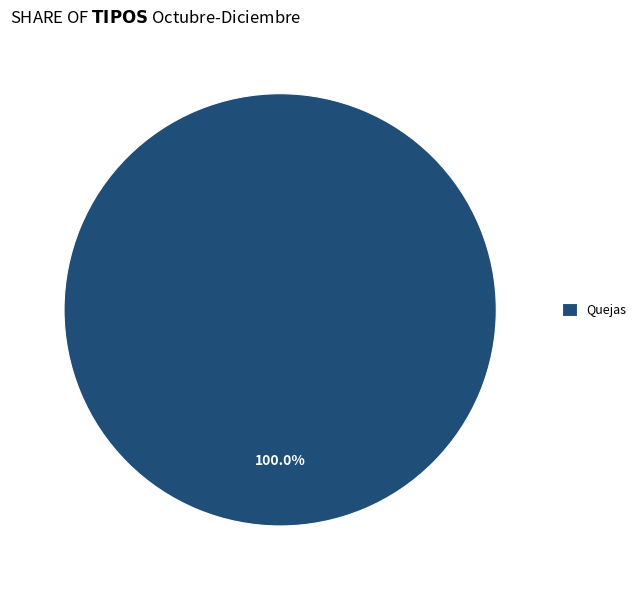

Is there any slice that represents more than half of the pie?

Yes